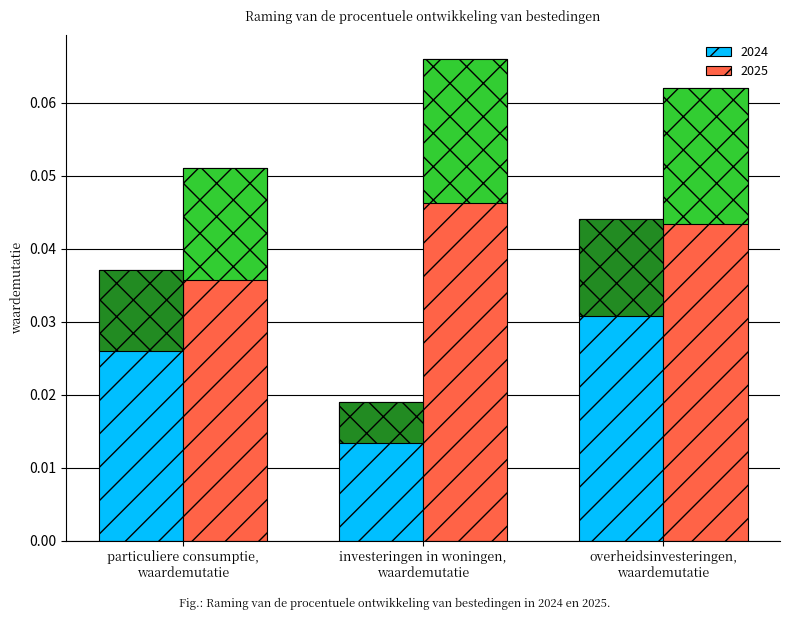

Count the number of data series in this chart.

2